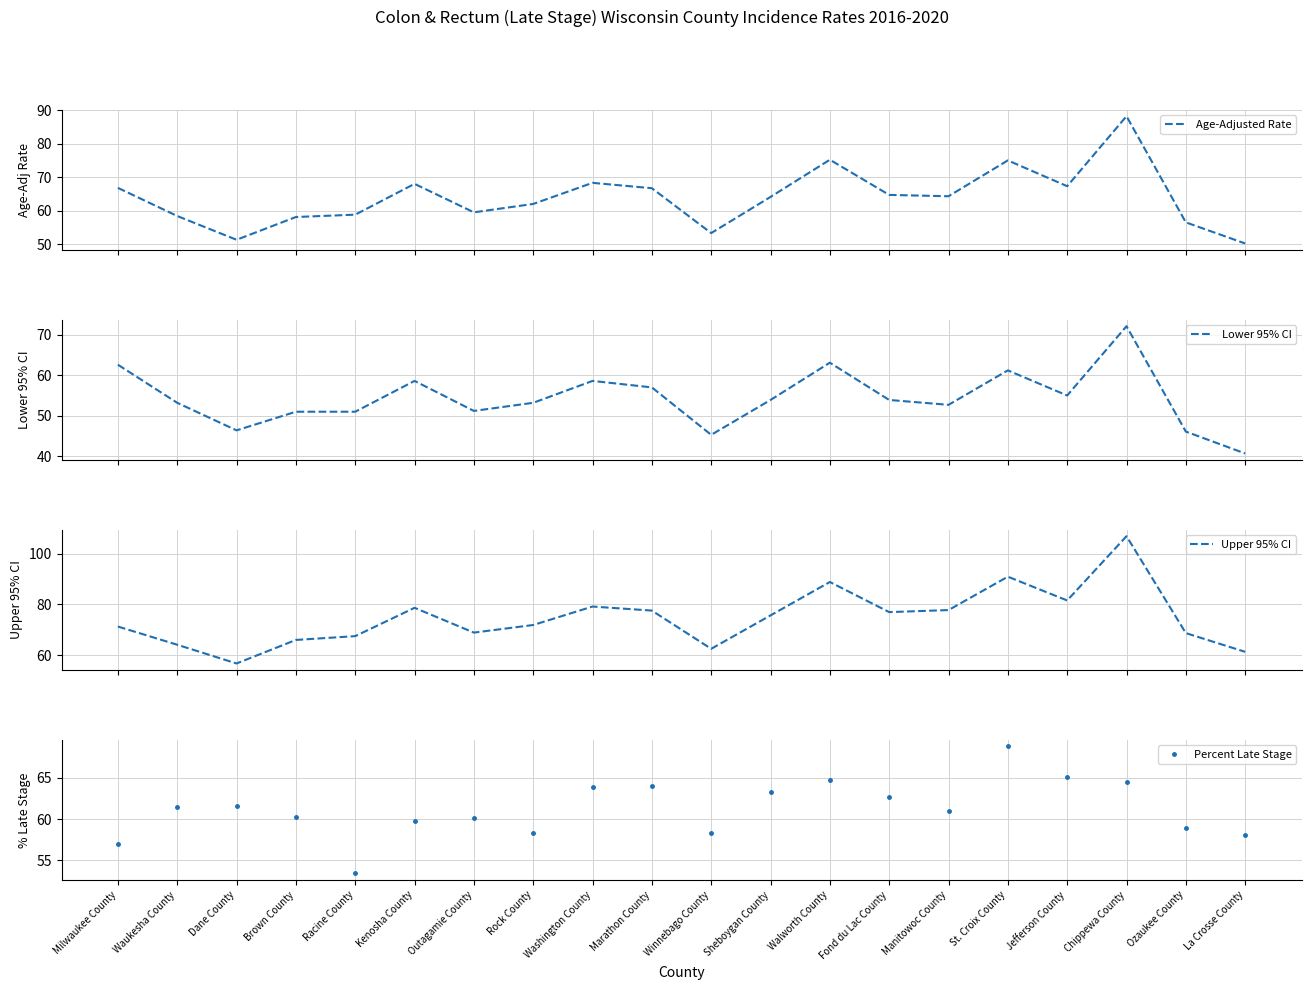

Rank the series at Jefferson County from highest to lowest value.

Upper 95% CI, Age-Adjusted Rate, Percent Late Stage, Lower 95% CI